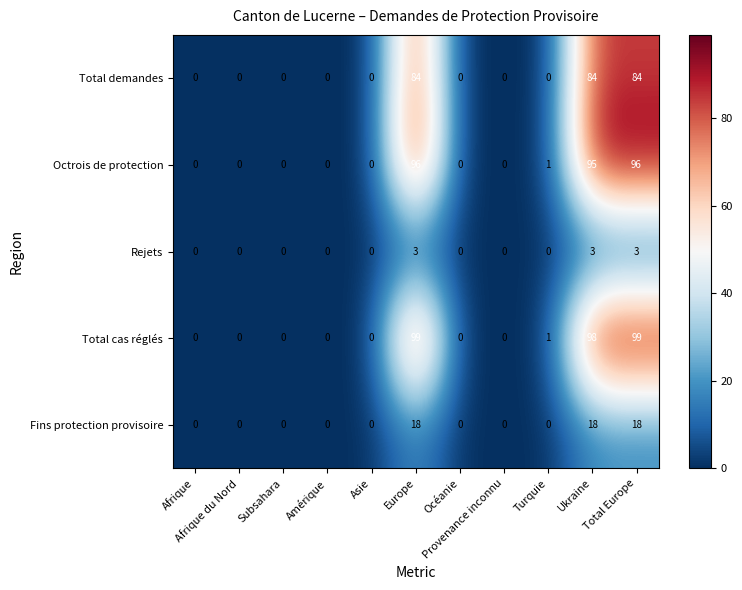

Rank the series by their maximum value, from highest to lowest.

Total cas réglés, Octrois de protection, Total demandes, Fins protection provisoire, Rejets